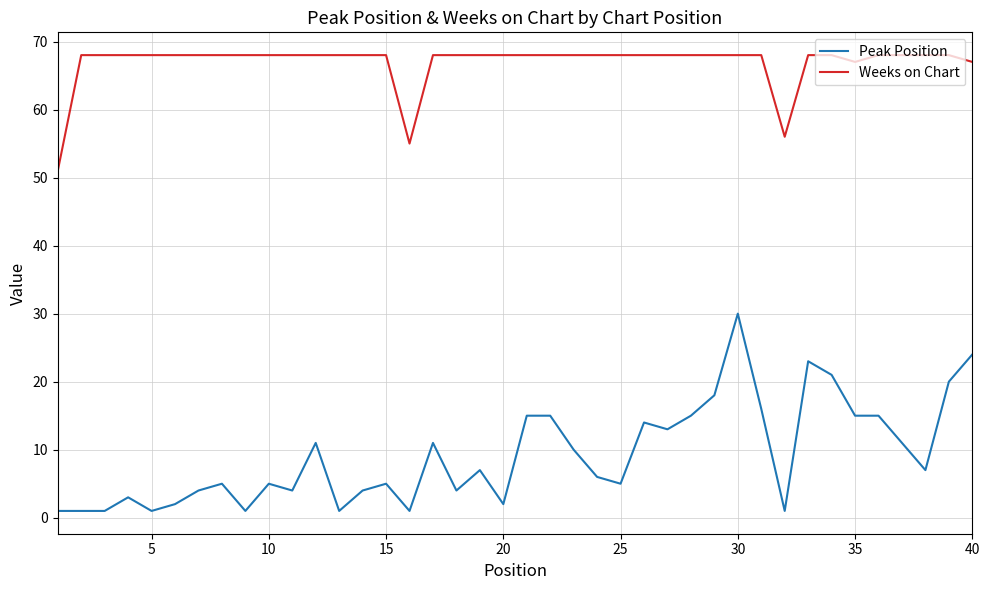

Which series has the widest spread of values?

Peak Position